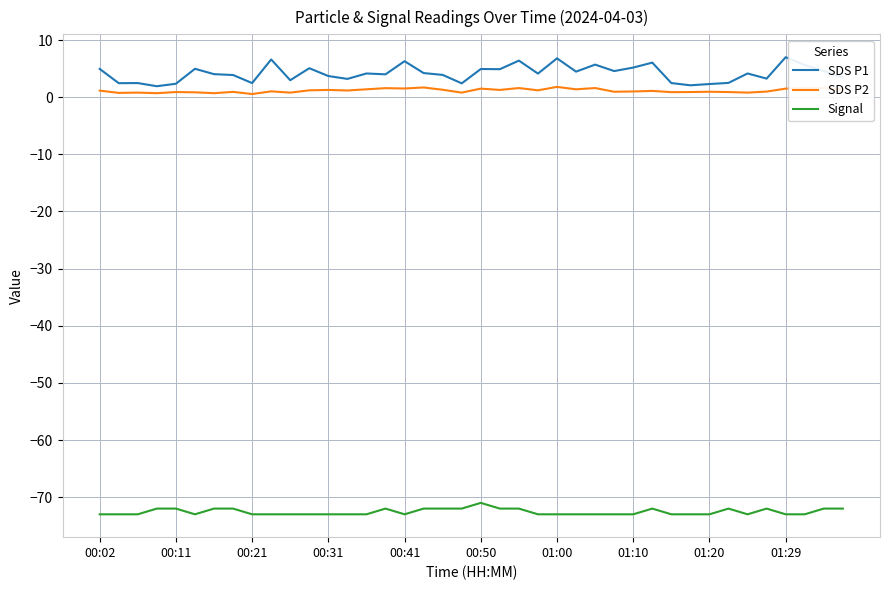

Which series has the largest range (max minus min)?

SDS P1